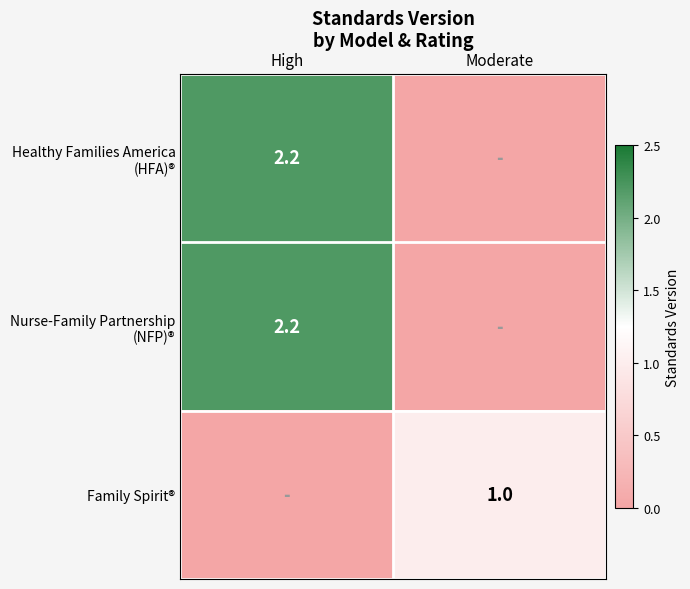

Is it true that Family Spirit® equals 1.8 at Moderate?

False